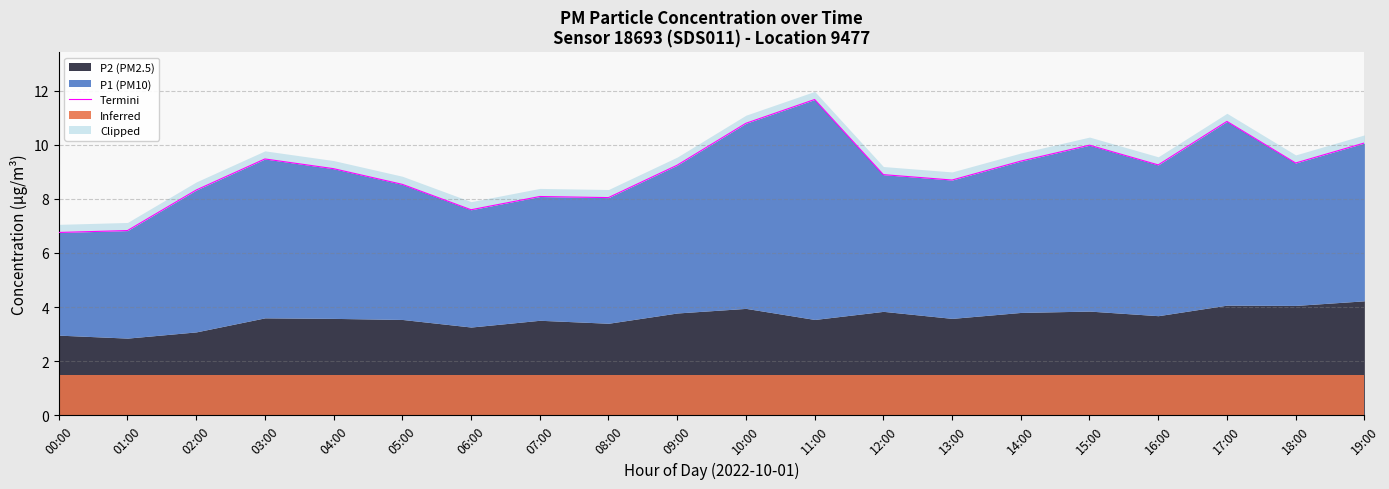

What is the label of the 6th point from the right?

14:00